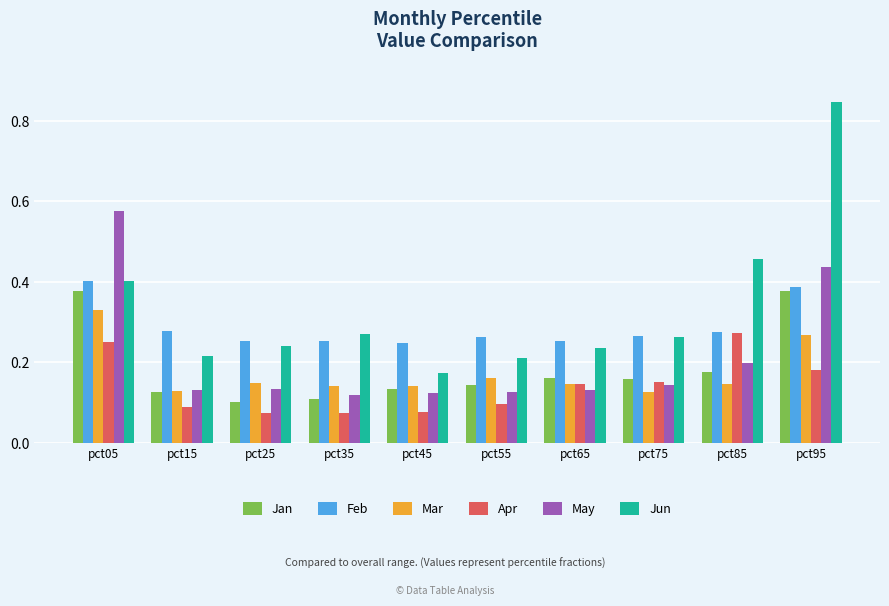

Count the Apr values in the range 0 to 1.

10